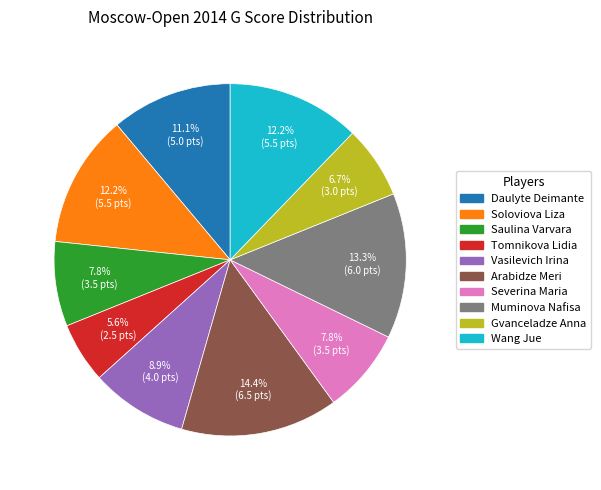

To the nearest percent, what is the combined percentage of Saulina Varvara and Soloviova Liza?

20%